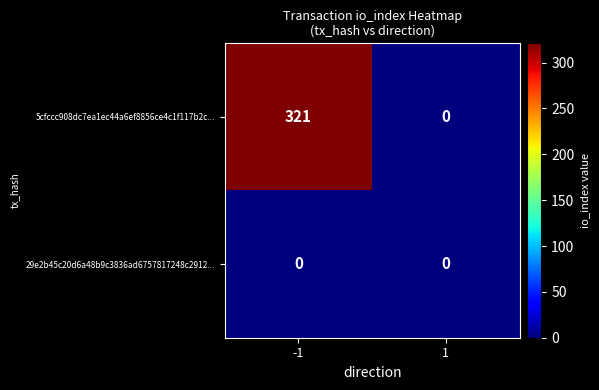

Which series has the largest total across all categories?

5cfccc908dc7ea1ec44a6ef8856ce4c1f117b2c...